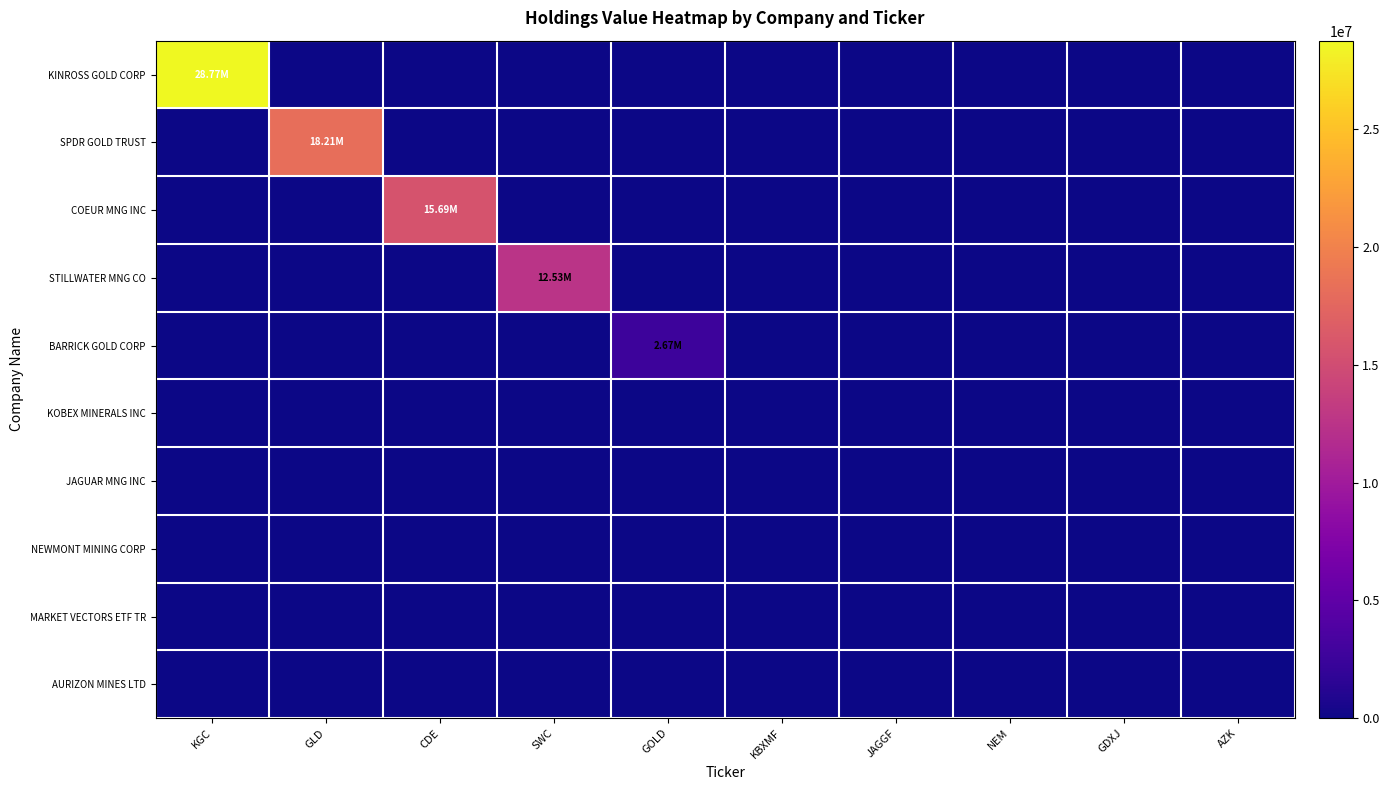

At which category is the sum across all series the highest?

KGC